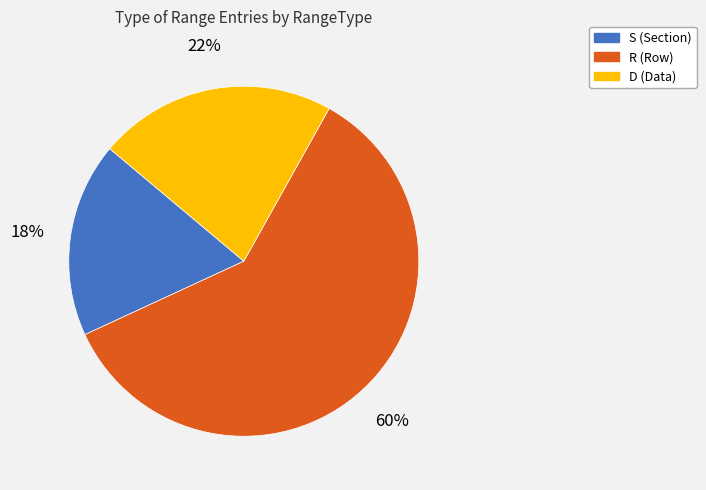

Between R and S, which is larger?

R